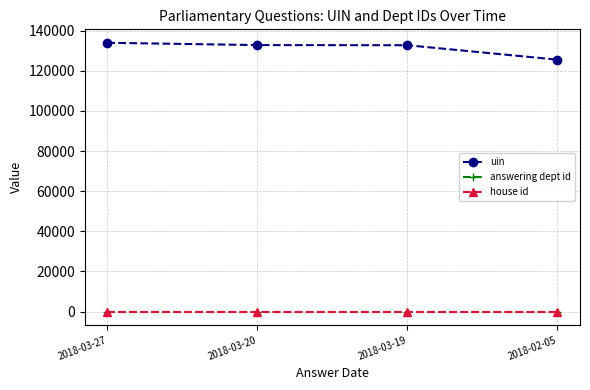

How many lines are shown in the chart?

3